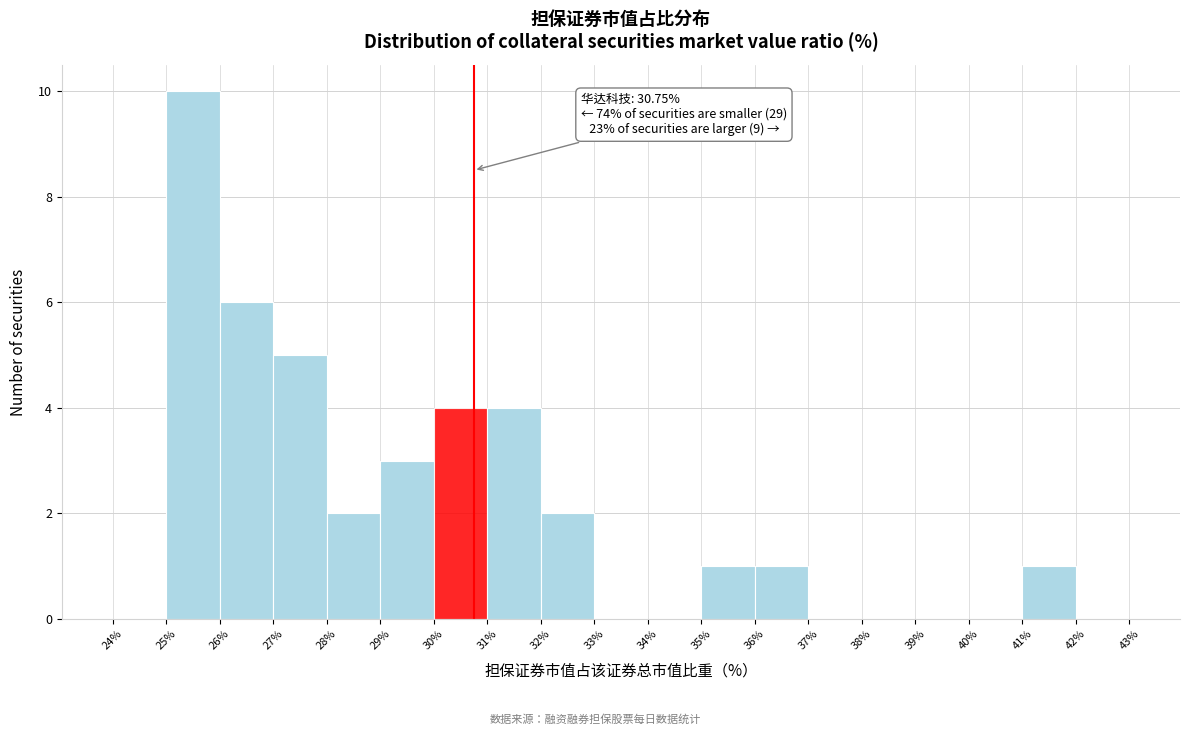

Over which range of the x-axis is the bar tallest?

25% to 26%